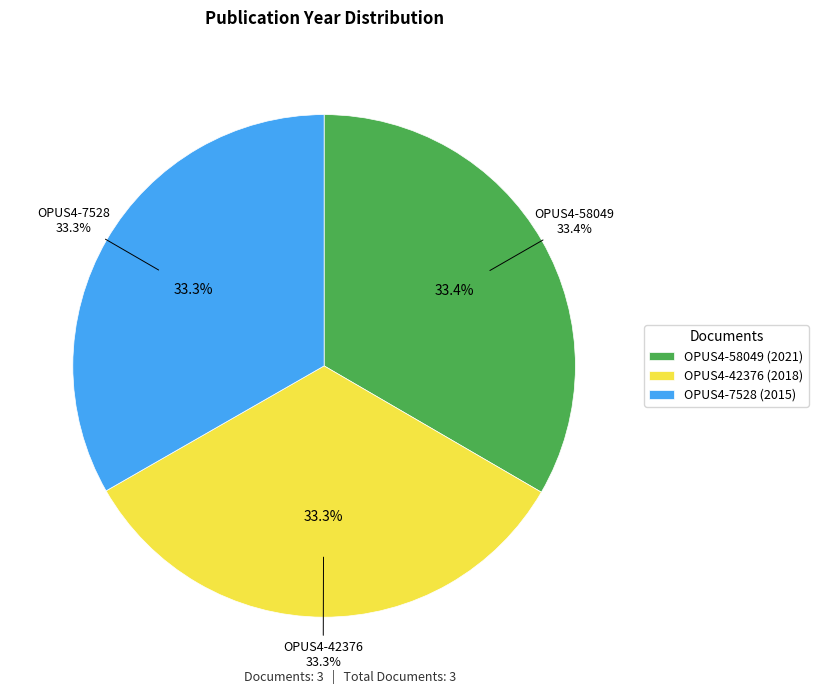

True or false: OPUS4-7528 accounts for 20% of the total.

False